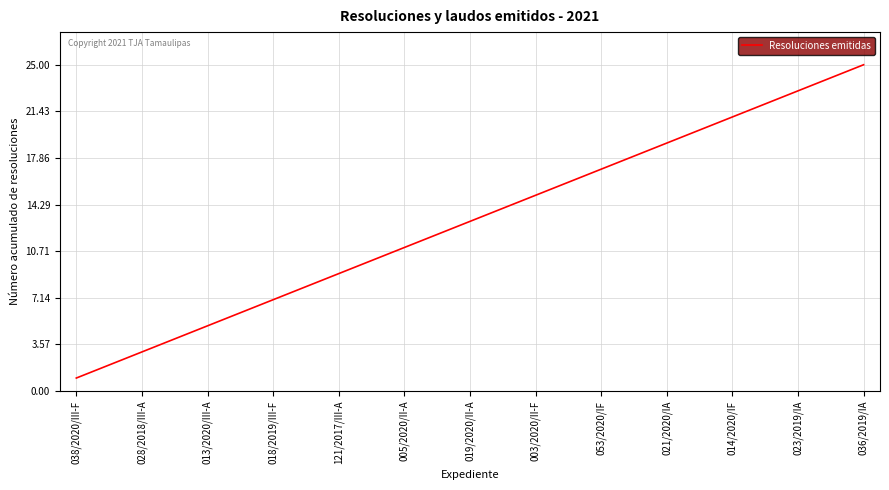

Reading left to right, list all the values displayed in this chart.

1	2	3	4	5	6	7	8	9	10	11	12	13	14	15	16	17	18	19	20	21	22	23	24	25